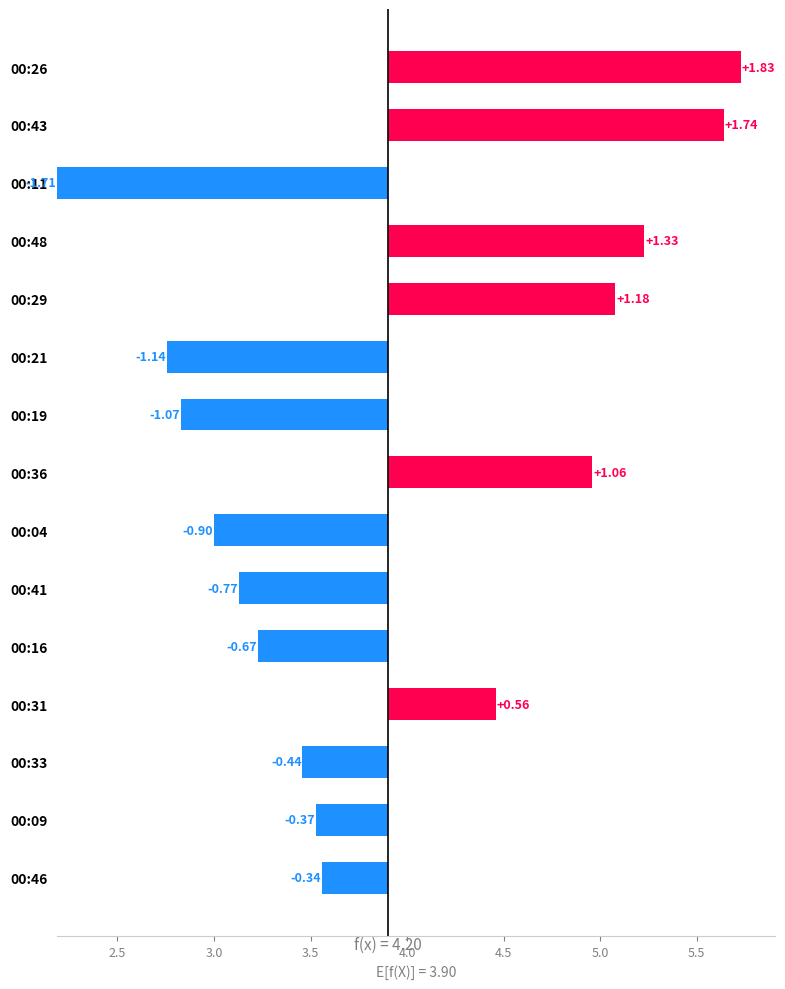

What position from the left is 00:11?

3